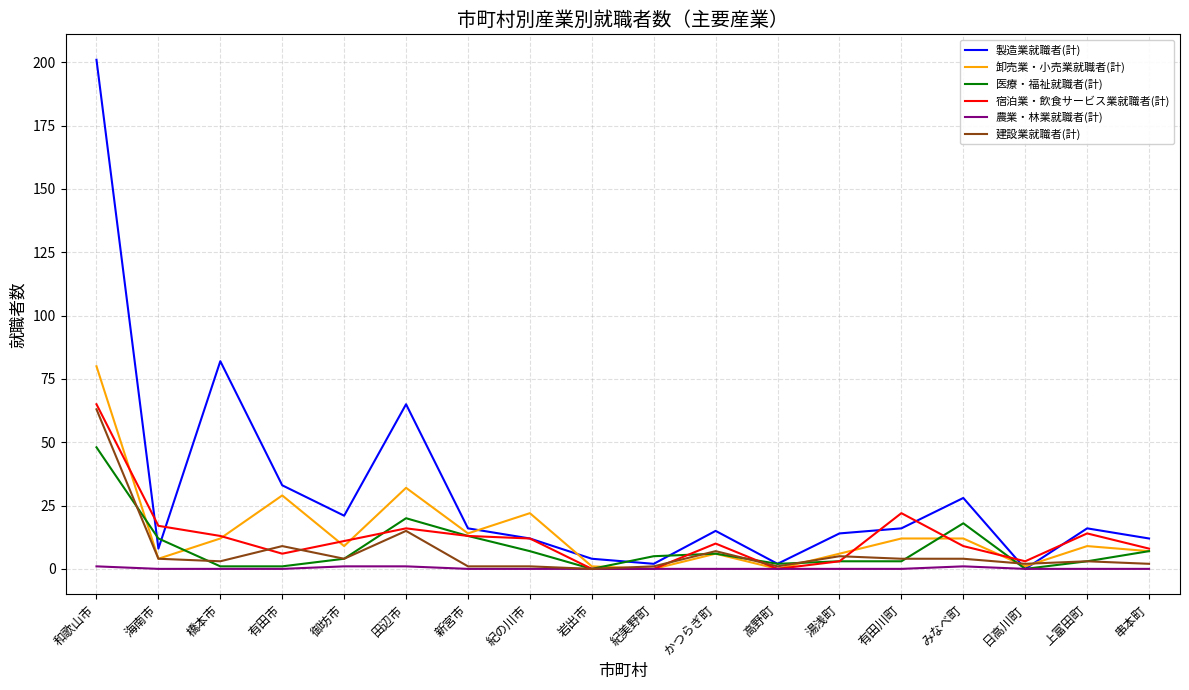

Which series changed the most between 高野町 and 有田川町?

宿泊業・飲食サービス業就職者(計)